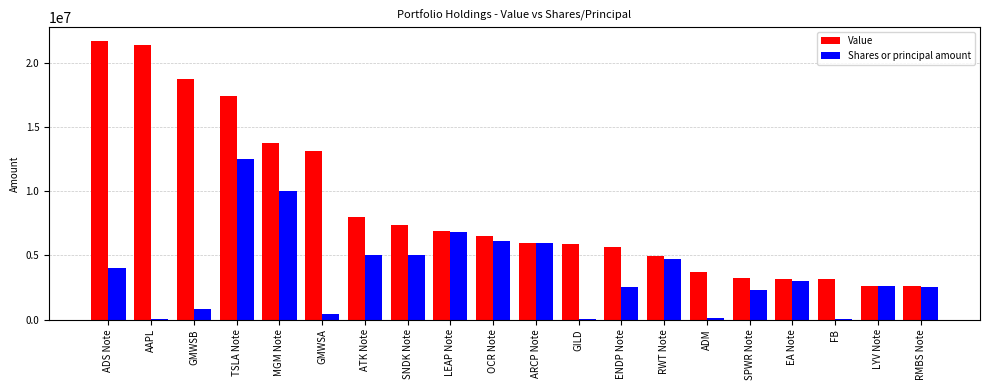

Where does the Value series first go above 6523000?

ADS Note